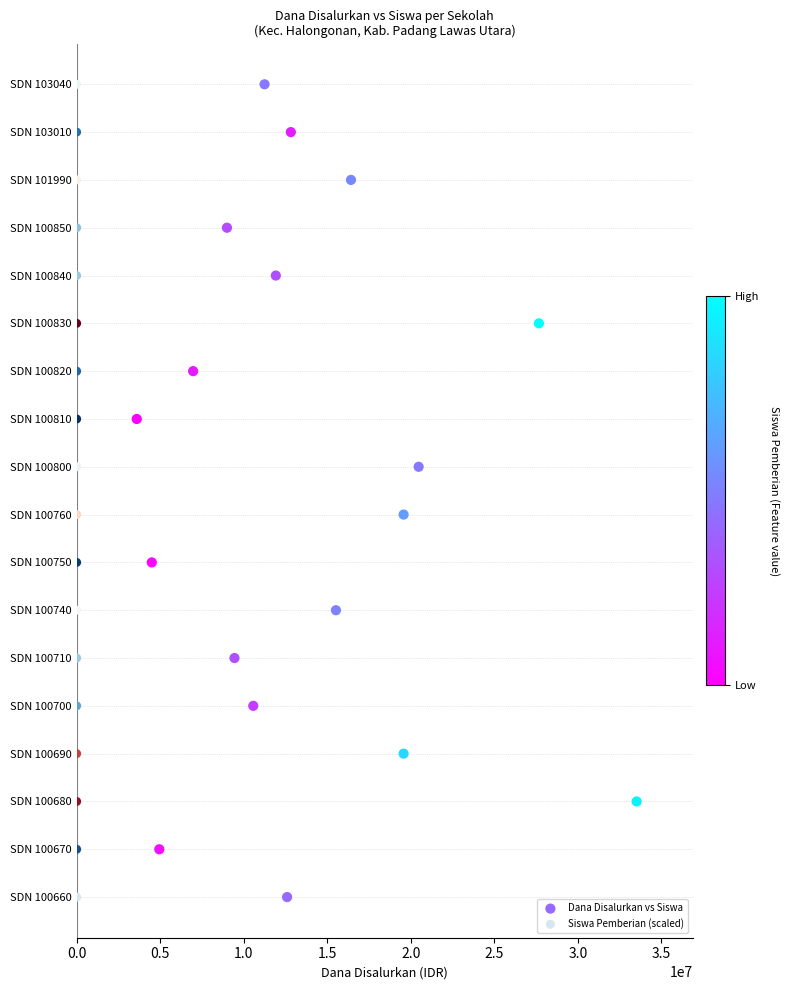

What are all the series names shown in the legend?

Dana Disalurkan vs Siswa, Siswa Pemberian (scaled)